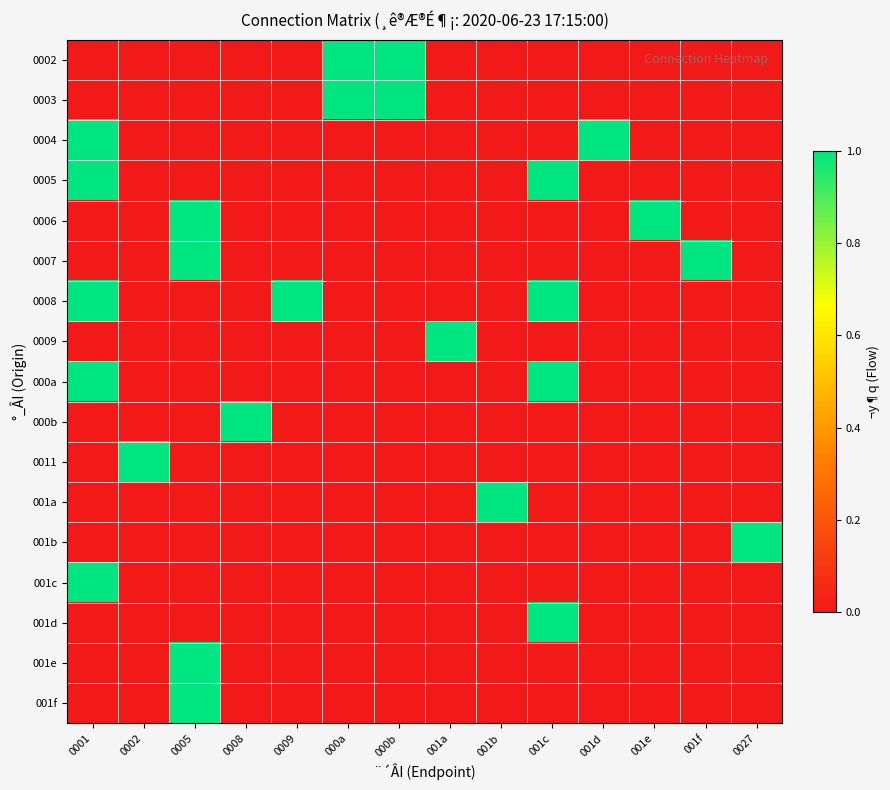

Which series has the largest total across all categories?

0008